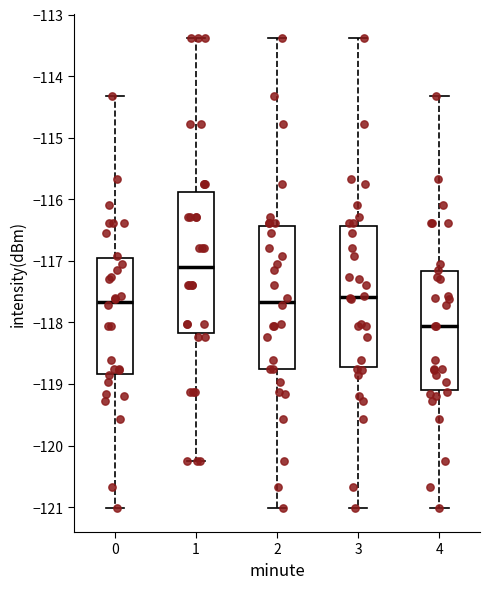

Reading left to right, transcribe this box plot: for each box, give where its median line is, the range the box spans, and where its two whiskers end, as read against the y-axis. The values are not printed on the chart, so give them approximately, as read against the axis.

0: median -117.7, box -118.8 to -117.0, whiskers -121.0 to -114.3
1: median -117.1, box -118.2 to -115.9, whiskers -120.2 to -113.4
2: median -117.7, box -118.8 to -116.4, whiskers -121.0 to -113.4
3: median -117.6, box -118.7 to -116.4, whiskers -121.0 to -113.4
4: median -118.1, box -119.1 to -117.2, whiskers -121.0 to -114.3